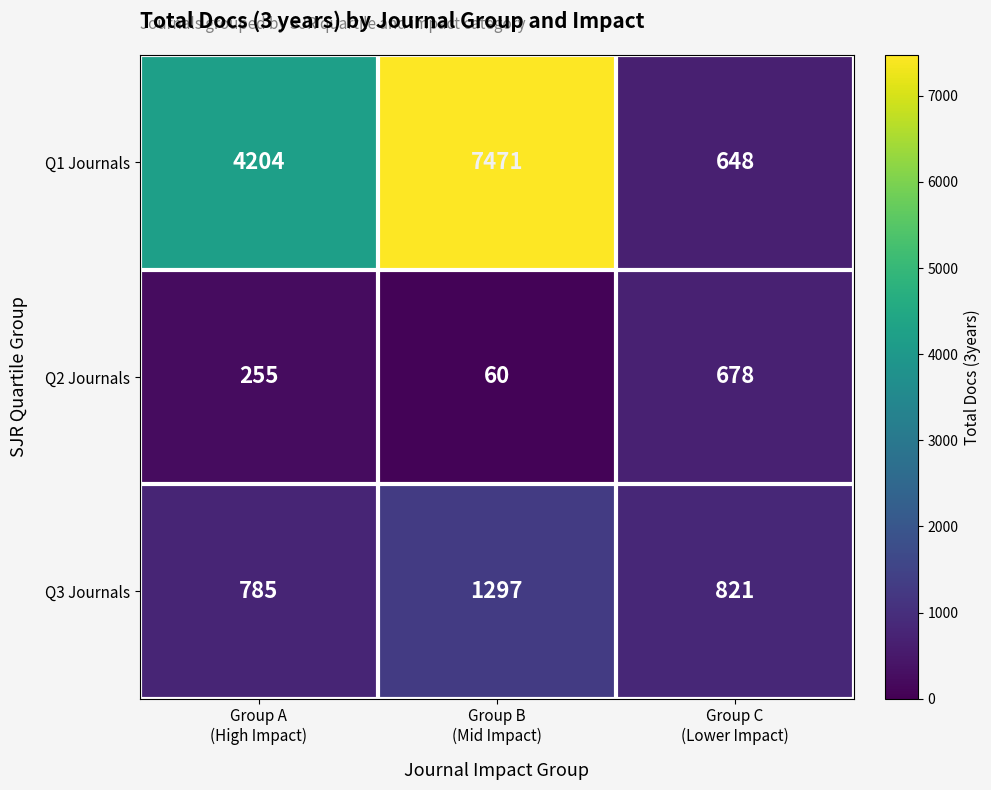

At how many categories does at least one series exceed 536?

3